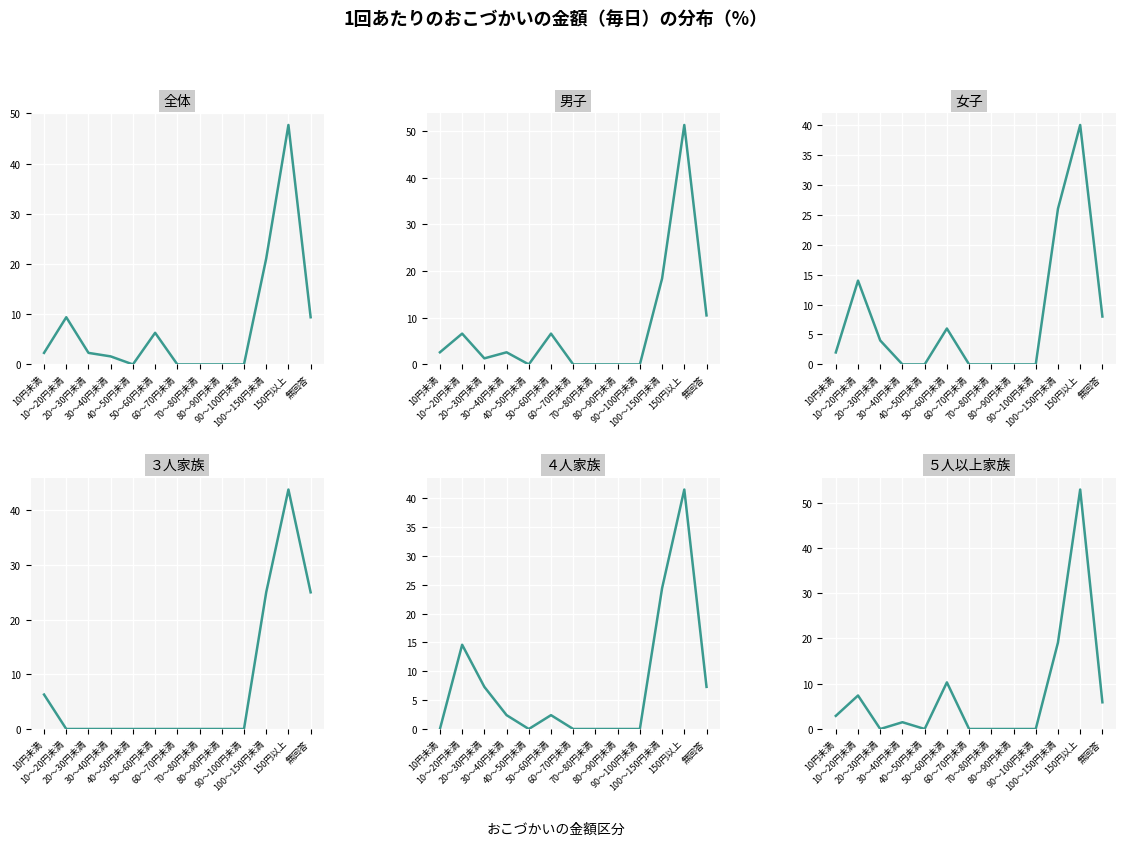

True or false: 全体 has a value of 0.0 at 80～90円未満.

True